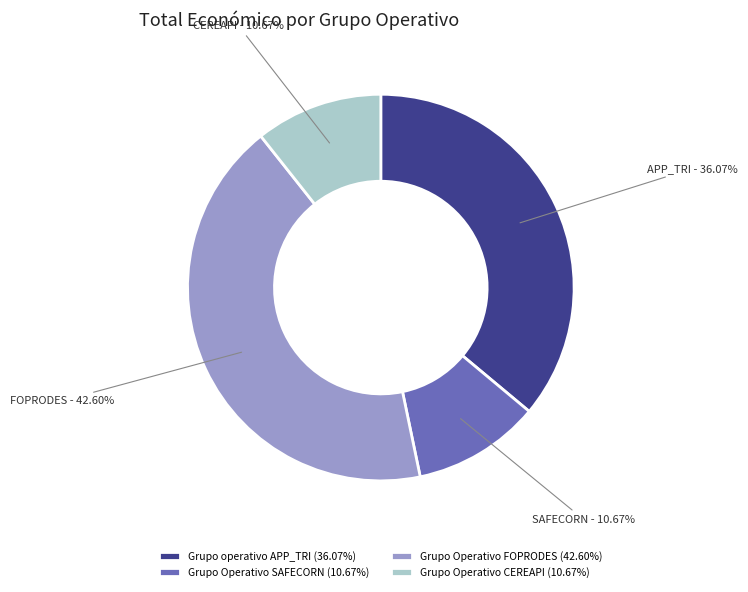

What percentage is NOT represented by Grupo Operativo CEREAPI?

89.3%